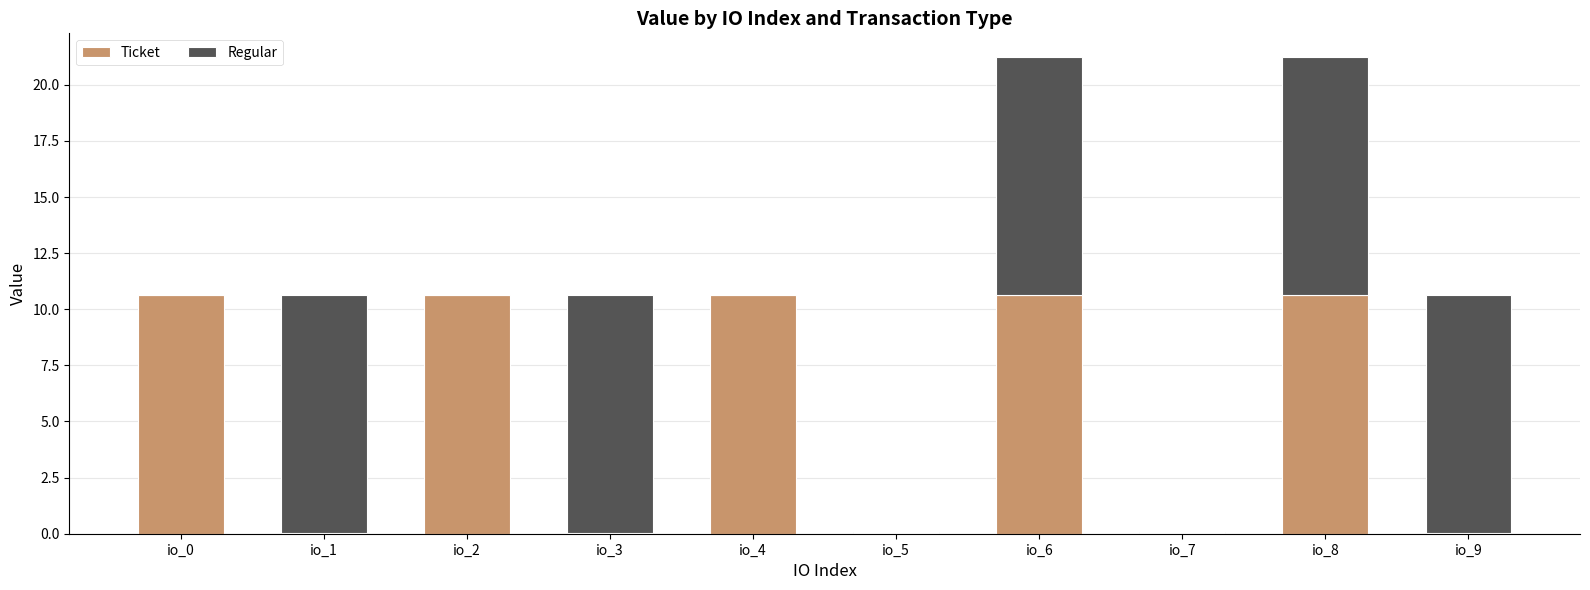

What is the sum of all Ticket values?

53.2